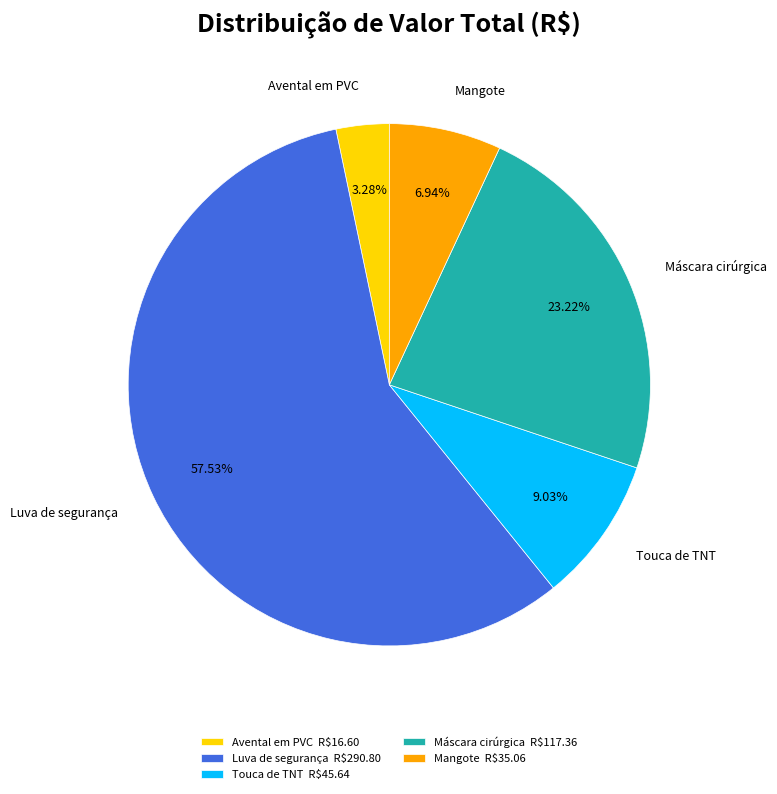

Count the number of slices in the pie.

5